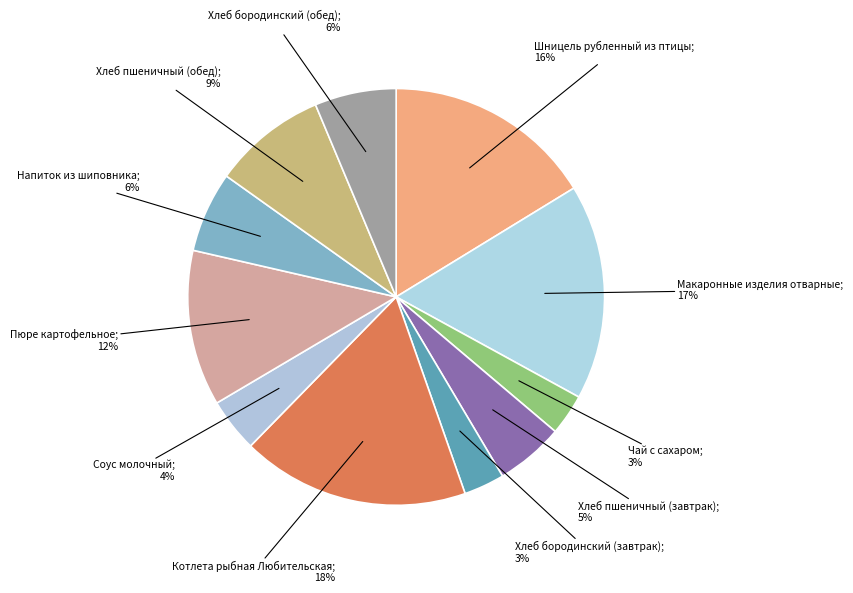

How many slices are in this pie chart?

11